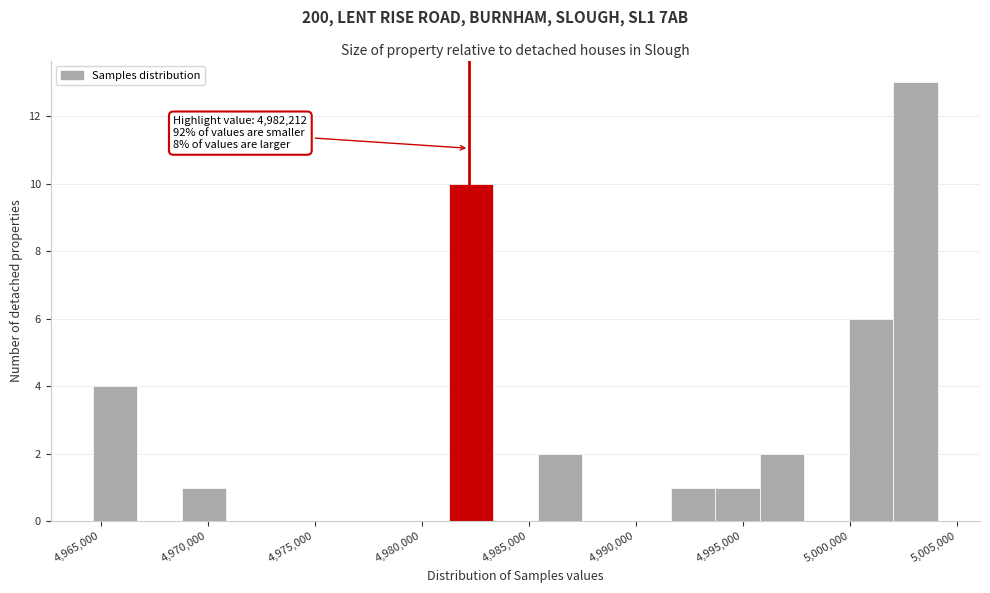

Over which range of the x-axis is the bar tallest?

5002000 to 5004000